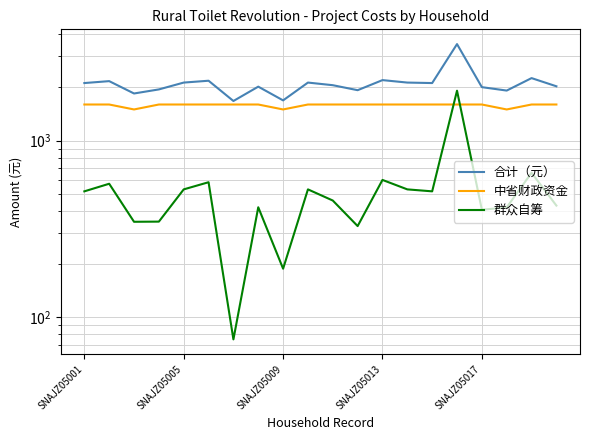

True or false: 群众自筹 has more than 0 interior local peaks.

True